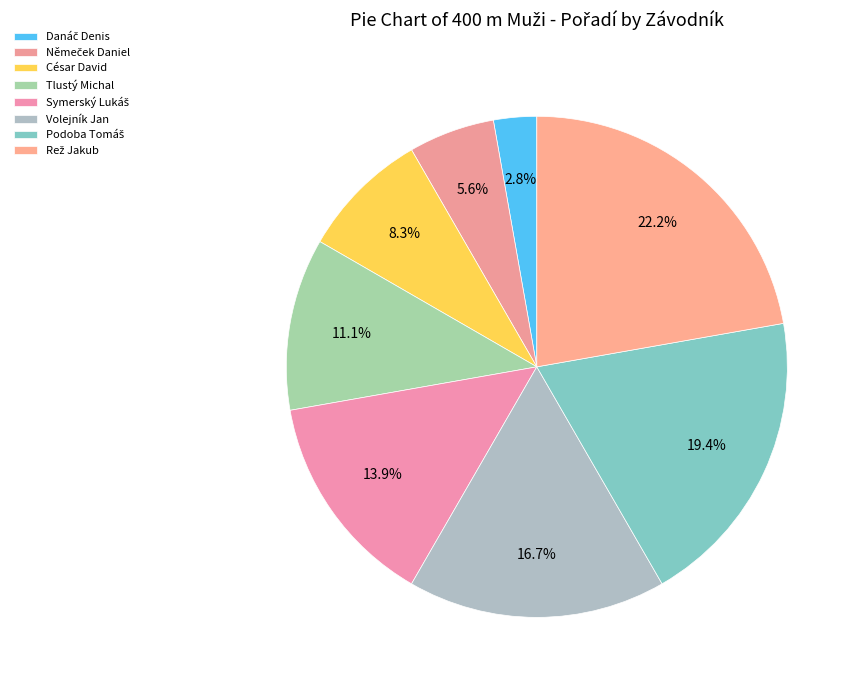

Combined, do Volejník Jan and Danáč Denis account for over 50%?

No